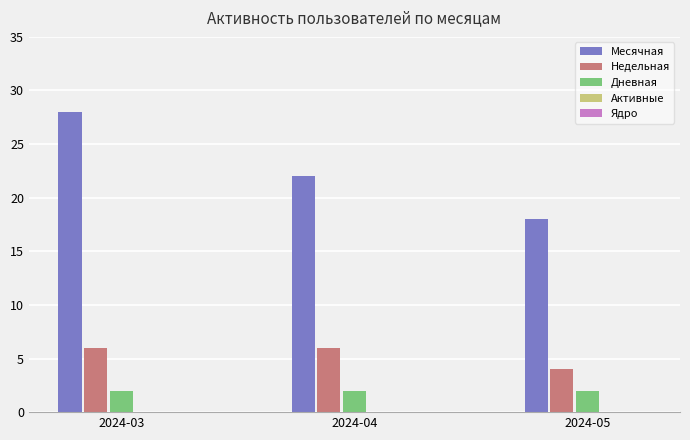

What is the maximum value shown in the chart?

28